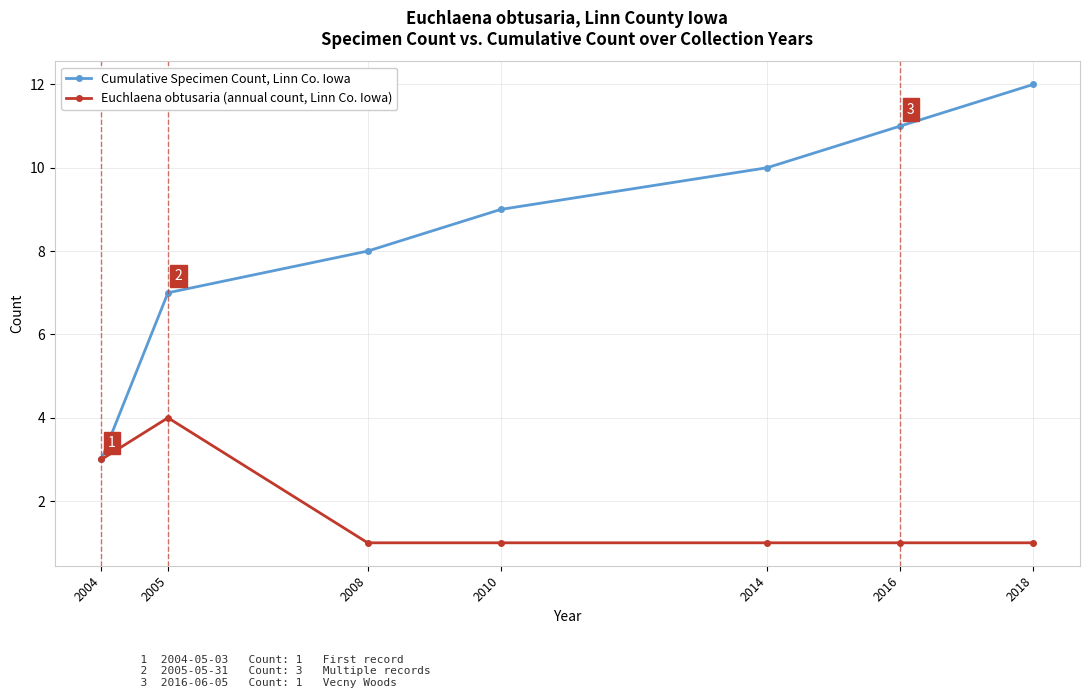

Which series has the largest range (max minus min)?

Cumulative Specimen Count, Linn Co. Iowa